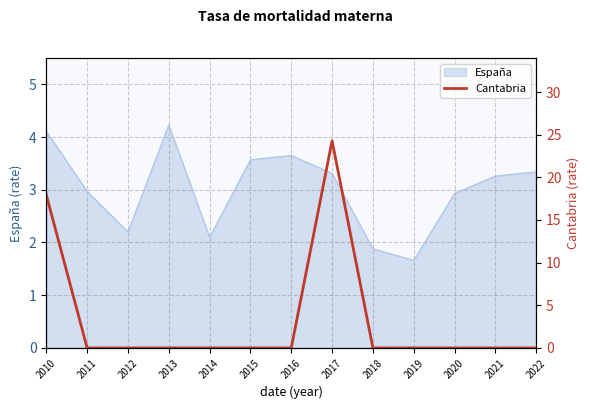

Does the chart have visible grid lines?

Yes